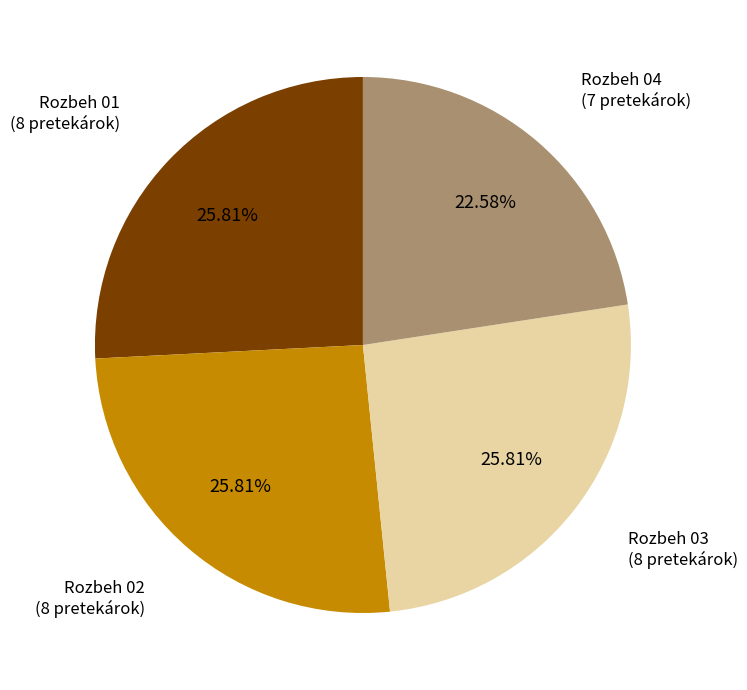

Is there a majority slice in this chart?

No